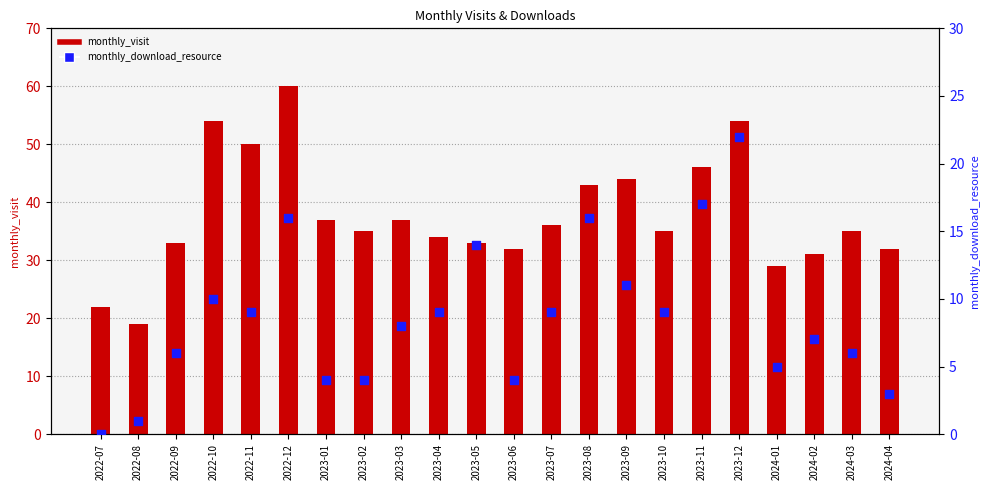

Which series contains the lowest Y value?

monthly_download_resource